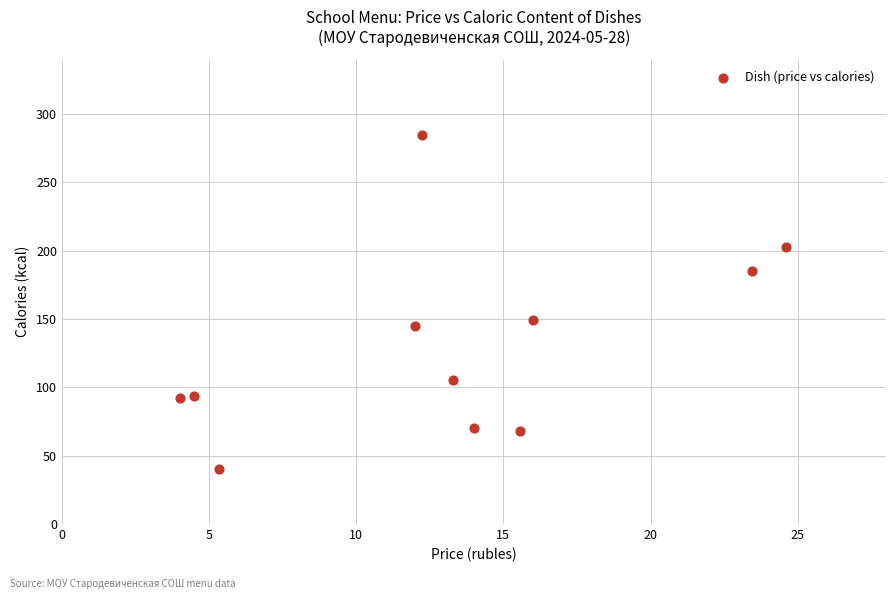

What is the average X value?

13.2